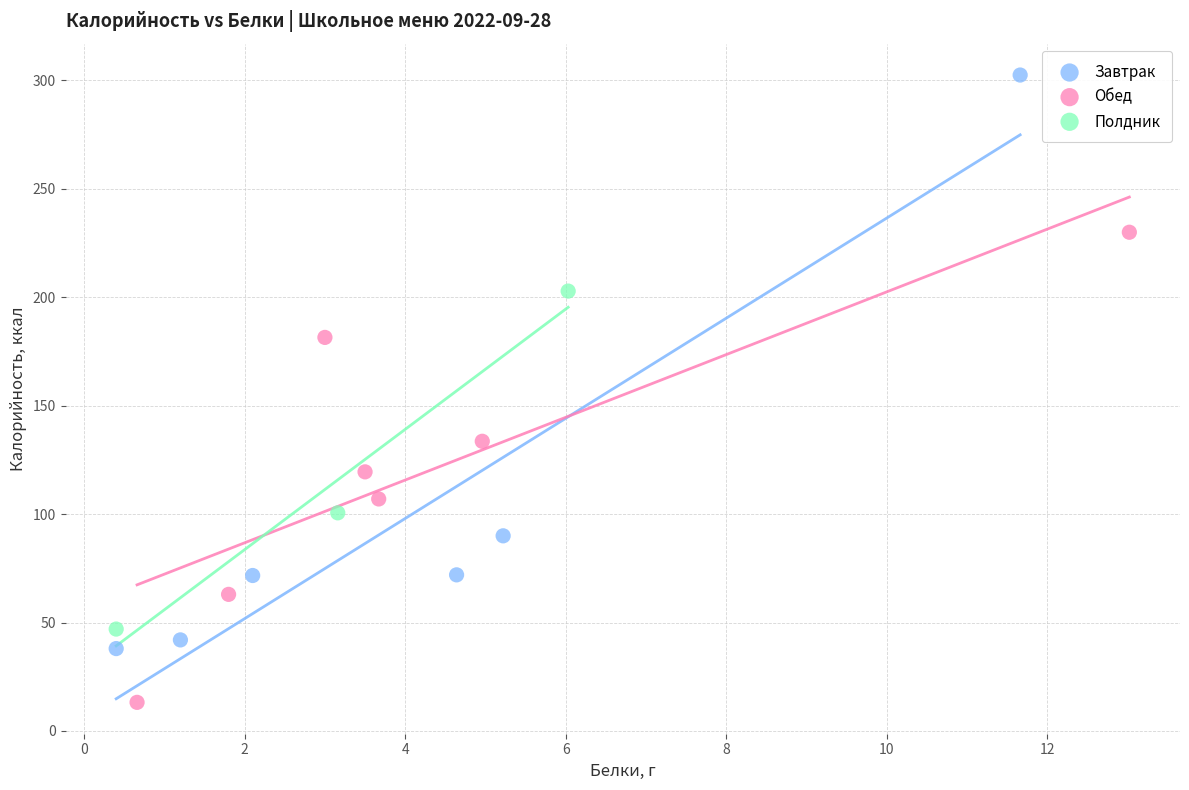

Which series contains the lowest Y value?

Обед